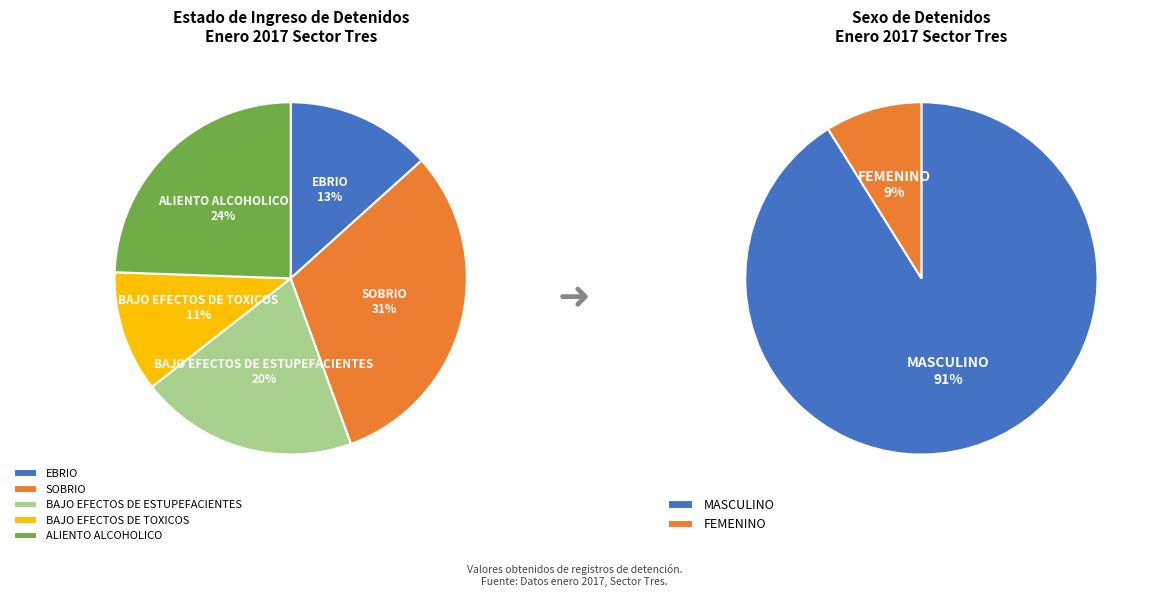

To the nearest percent, what is the average slice percentage?

20%